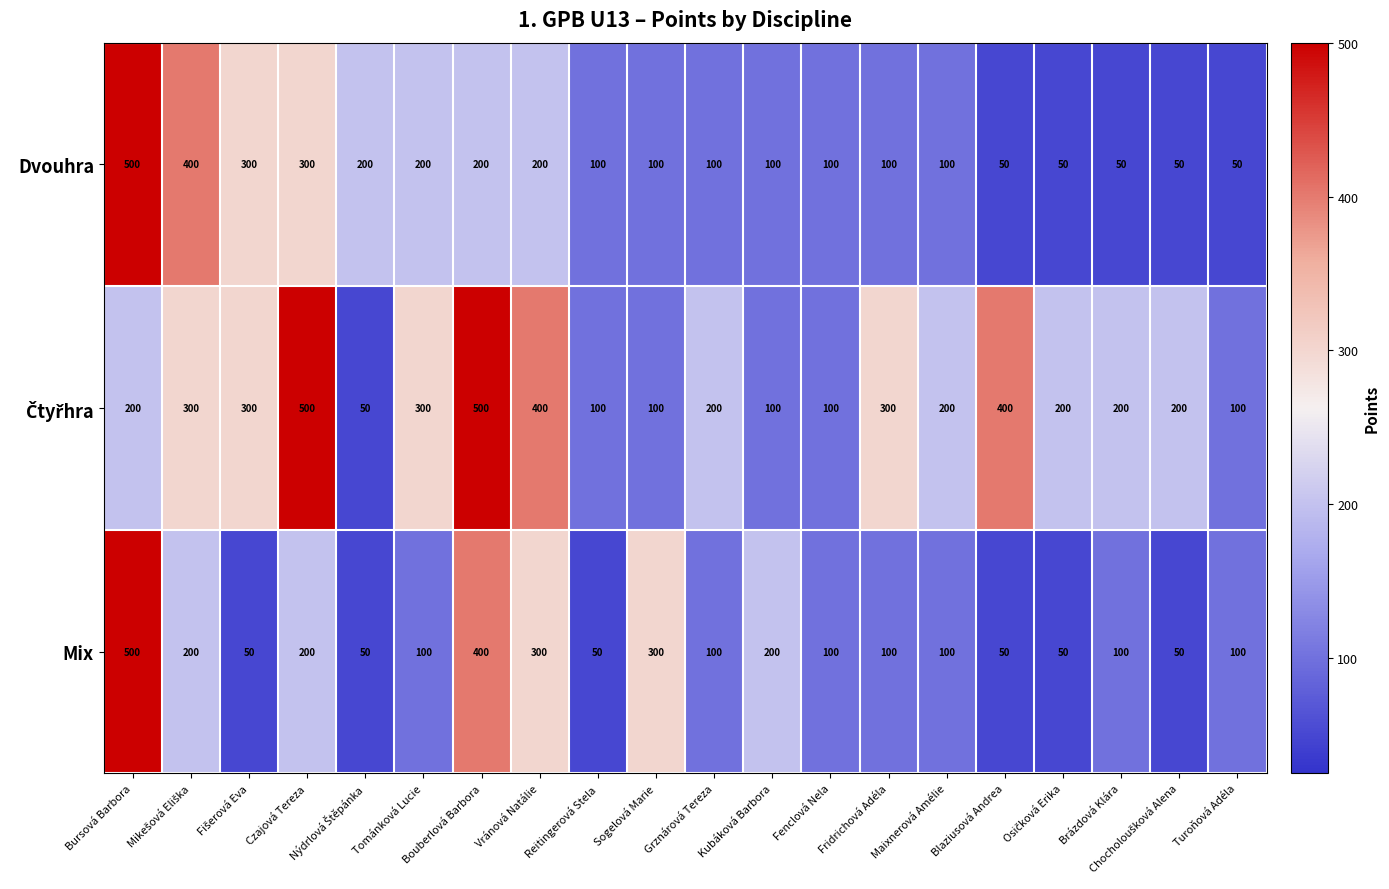

What is the maximum value shown in the chart?

500